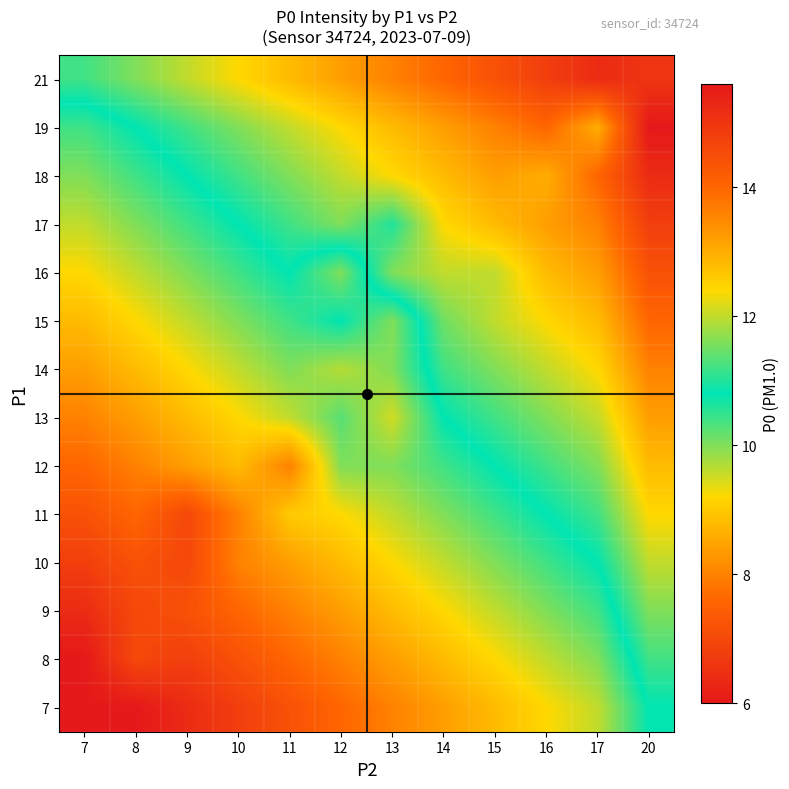

Reading left to right, extract all data points from this chart.

21: 7=11.2	8=11.6	9=12.0	10=12.4	11=12.8	12=13.2	13=13.6	14=14.0	15=14.4	16=14.8	17=15.2	20=15.0
19: 7=10.4	8=10.8	9=11.2	10=11.6	11=12.0	12=12.4	13=12.8	14=13.2	15=13.6	16=14.0	17=13.0	20=15.6
18: 7=10.0	8=10.4	9=10.8	10=11.2	11=11.6	12=12.0	13=12.4	14=12.8	15=13.2	16=13.0	17=14.0	20=15.2
17: 7=9.6	8=10.0	9=10.4	10=10.8	11=11.2	12=11.6	13=11.0	14=12.4	15=12.8	16=13.2	17=13.6	20=14.8
16: 7=9.2	8=9.6	9=10.0	10=10.4	11=10.8	12=10.0	13=11.6	14=12.0	15=12.0	16=12.8	17=13.2	20=14.4
15: 7=8.8	8=9.2	9=9.6	10=10.0	11=10.4	12=10.8	13=10.0	14=11.5	15=12.0	16=12.4	17=12.8	20=14.0
14: 7=8.4	8=8.8	9=9.2	10=9.6	11=10.0	12=9.7	13=10.0	14=11.2	15=11.6	16=12.0	17=12.4	20=13.6
13: 7=8.0	8=8.4	9=8.8	10=9.2	11=9.6	12=10.2	13=9.5	14=10.8	15=11.2	16=11.6	17=12.0	20=13.2
12: 7=7.6	8=8.0	9=8.4	10=8.8	11=8.0	12=10.0	13=10.0	14=10.4	15=10.8	16=11.2	17=11.6	20=12.8
11: 7=7.2	8=7.6	9=7.0	10=8.0	11=9.0	12=9.2	13=9.6	14=10.0	15=10.4	16=10.8	17=11.2	20=12.4
10: 7=6.8	8=7.2	9=7.0	10=8.0	11=8.4	12=8.8	13=9.2	14=9.6	15=10.0	16=10.4	17=10.8	20=12.0
9: 7=6.4	8=7.0	9=7.2	10=7.6	11=8.0	12=8.4	13=8.8	14=9.2	15=9.6	16=10.0	17=10.4	20=11.6
8: 7=6.0	8=7.0	9=6.8	10=7.2	11=7.6	12=8.0	13=8.4	14=8.8	15=9.2	16=9.6	17=10.0	20=11.2
7: 7=6.0	8=6.0	9=6.4	10=6.8	11=7.2	12=7.6	13=8.0	14=8.4	15=8.8	16=9.2	17=9.6	20=10.8